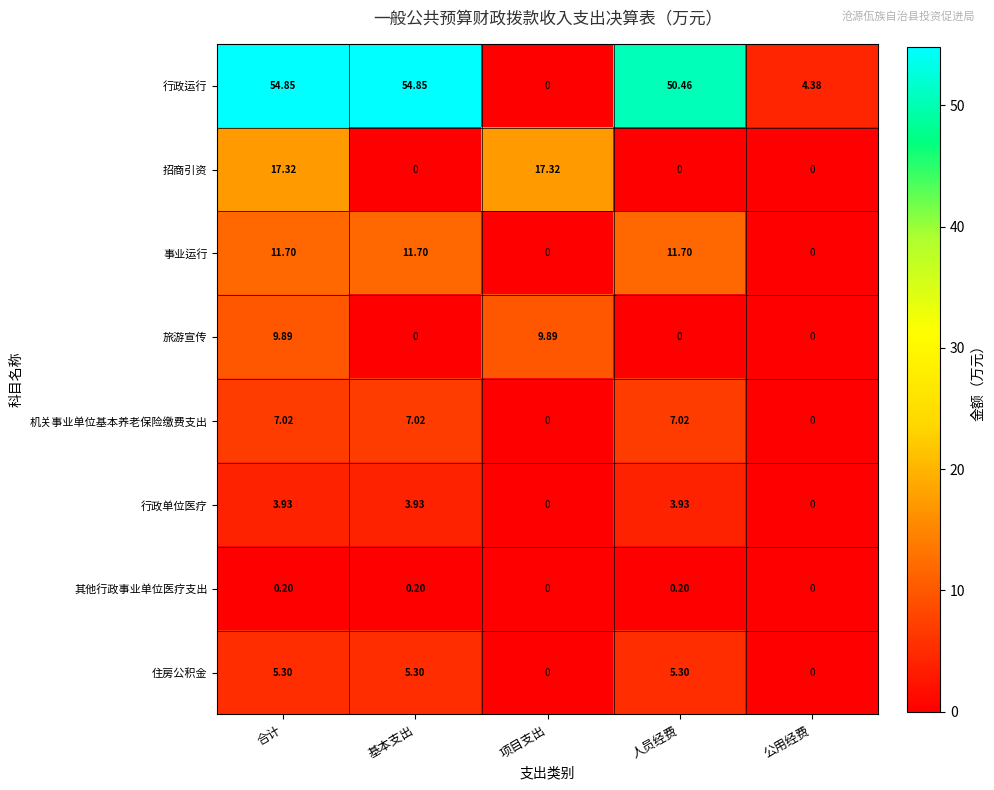

Is the value of 招商引资 at 合计 greater than the value of 行政运行 at 公用经费?

Yes